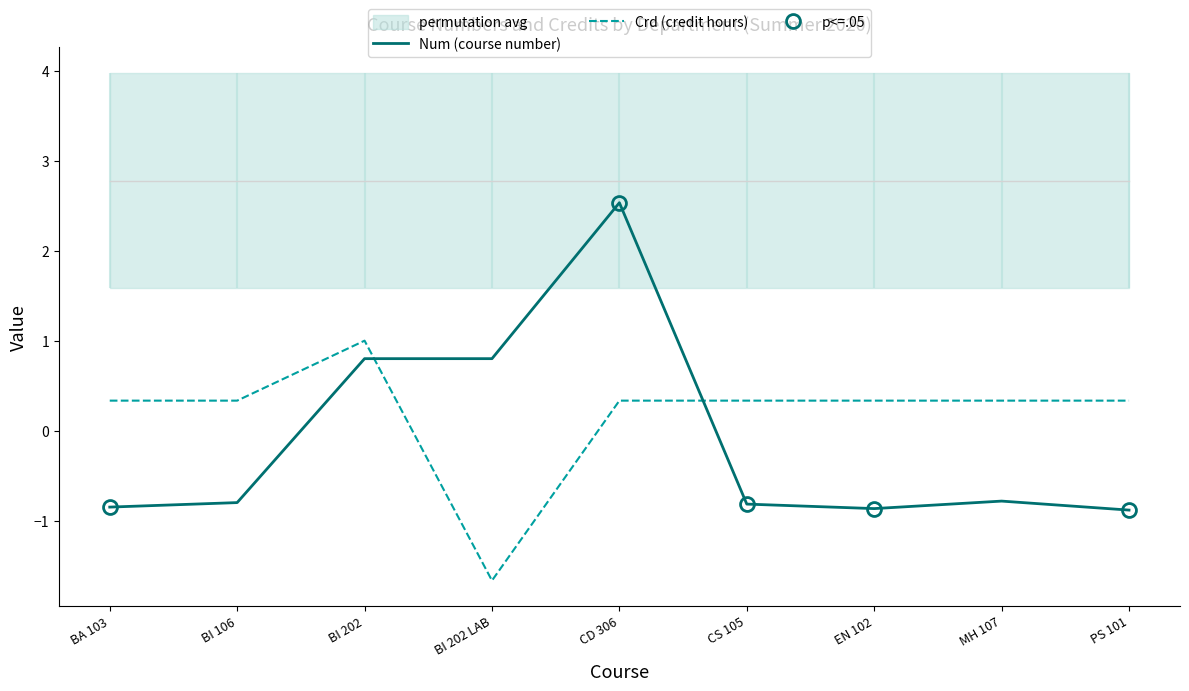

Between BI 106 and EN 102, which series saw the biggest shift?

Num (course number)